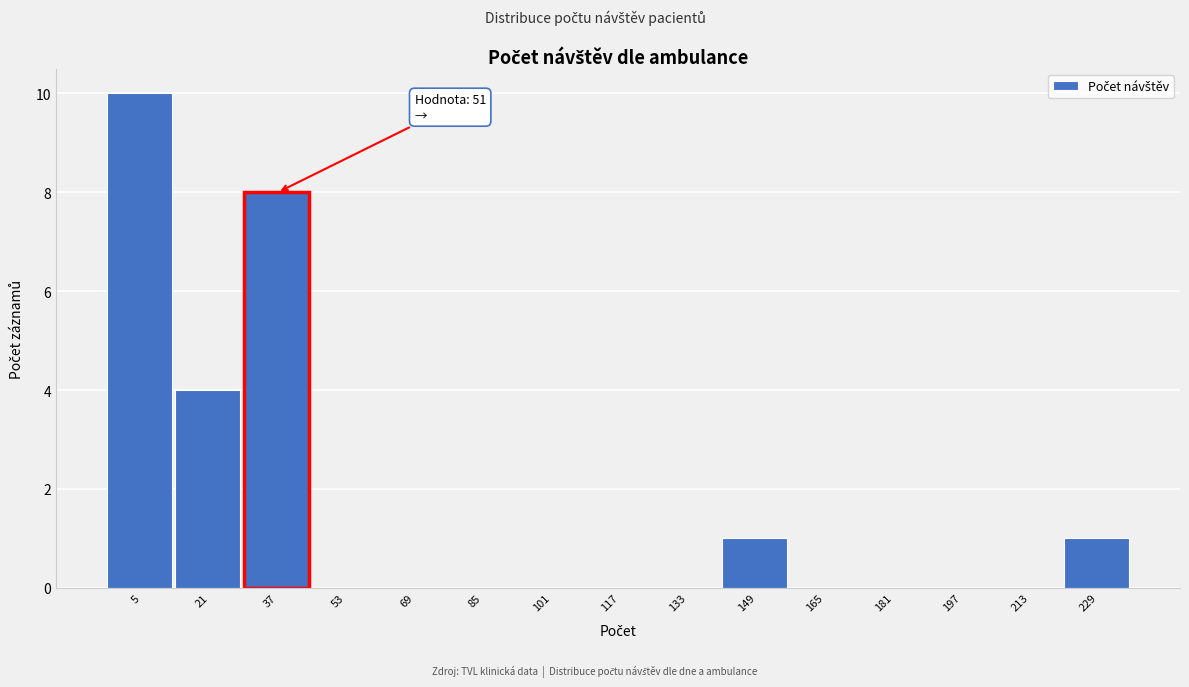

Reading left to right, list all the values displayed in this chart.

5=10	21=4	37=8	53=0	69=0	85=0	101=0	117=0	133=0	149=1	165=0	181=0	197=0	213=0	229=1